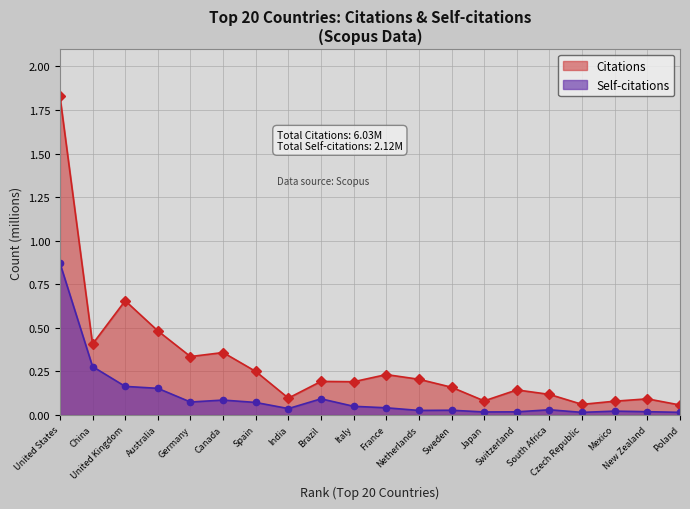

True or false: Citations and Self-citations intersect in this chart.

False